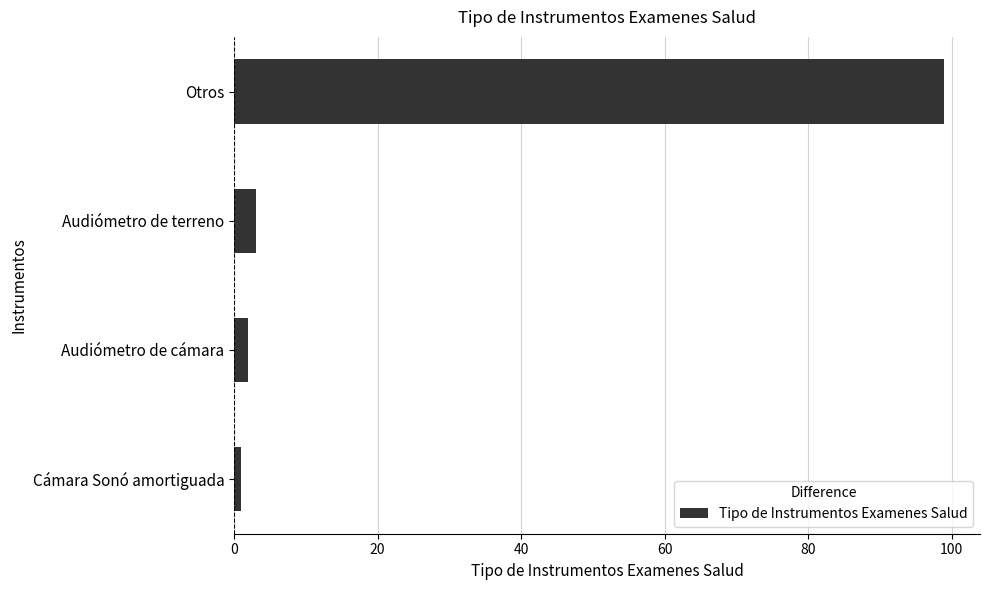

List the labels in order of value, largest first.

Otros, Audiómetro de terreno, Audiómetro de cámara, Cámara Sonó amortiguada